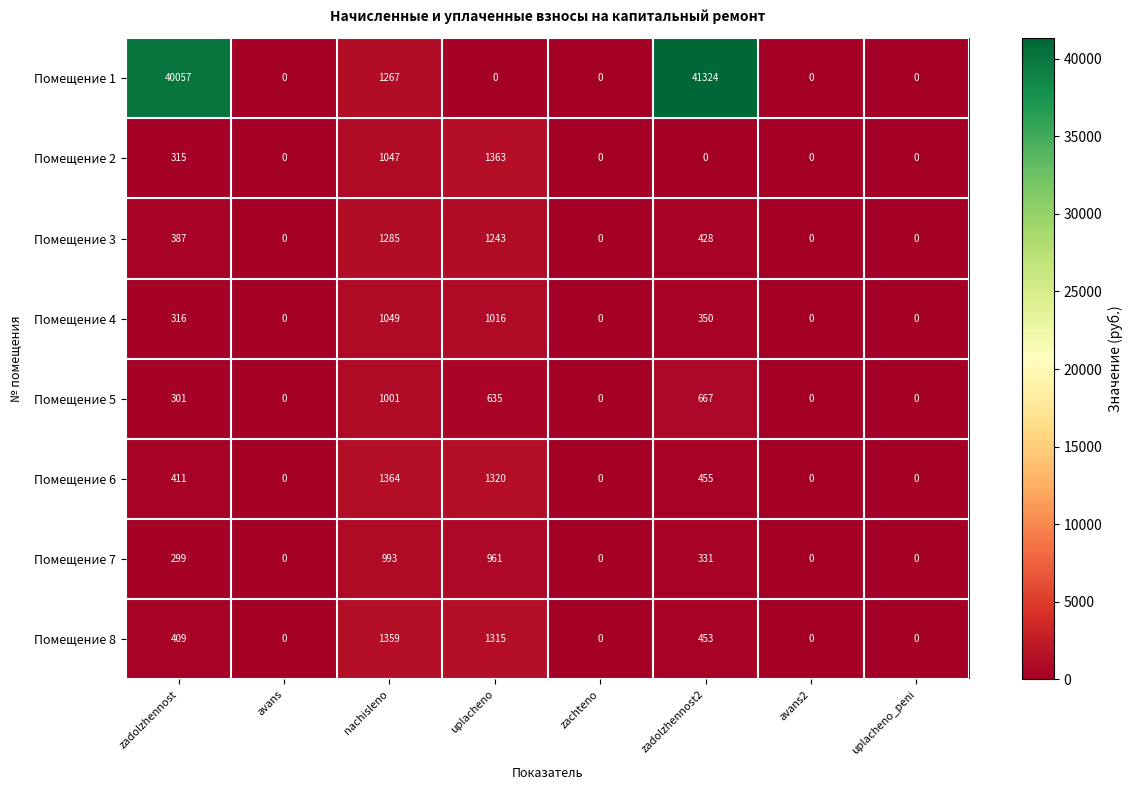

What is the greatest value displayed?

41324